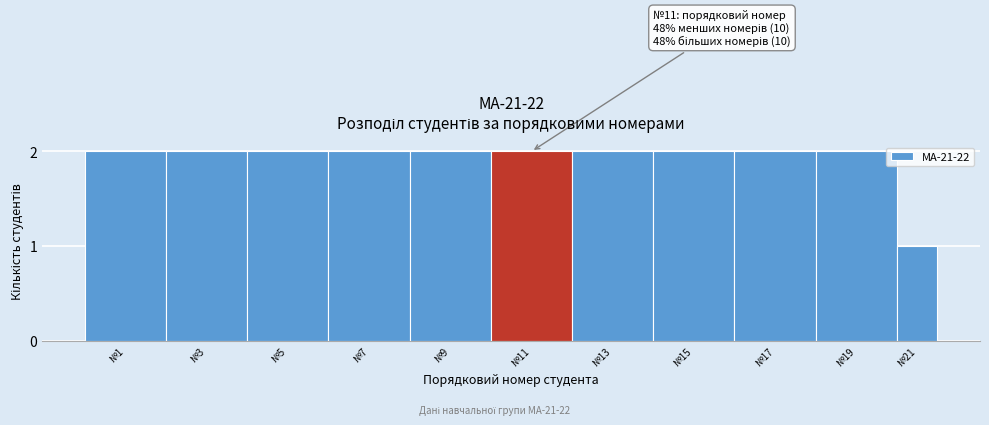

Reading left to right, transcribe all the data shown in this chart.

№1=2	№3=2	№5=2	№7=2	№9=2	№11=2	№13=2	№15=2	№17=2	№19=2	№21=1